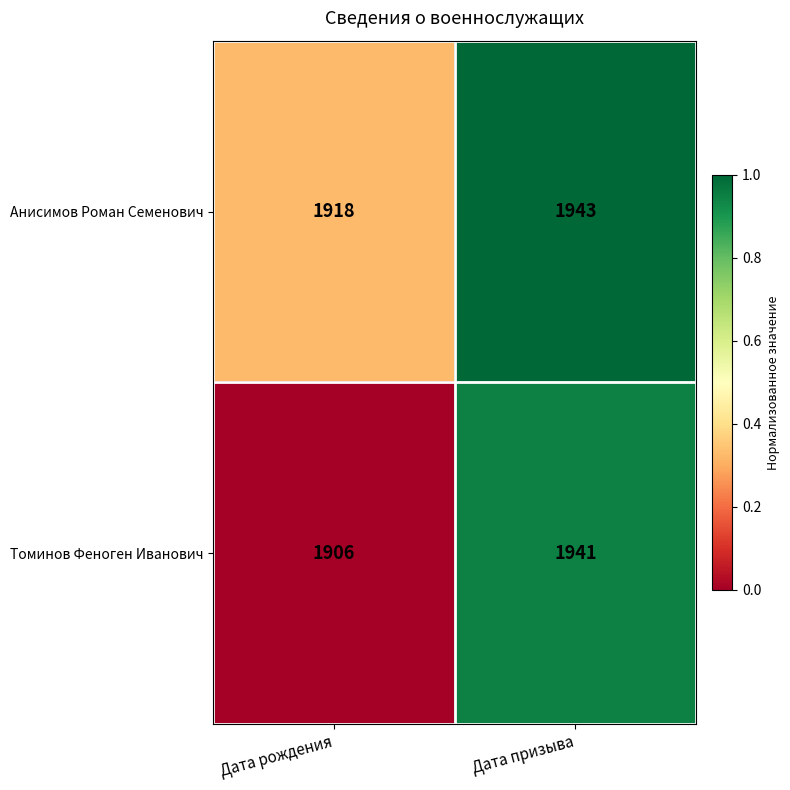

What is the total value across all series at Дата рождения?

3824